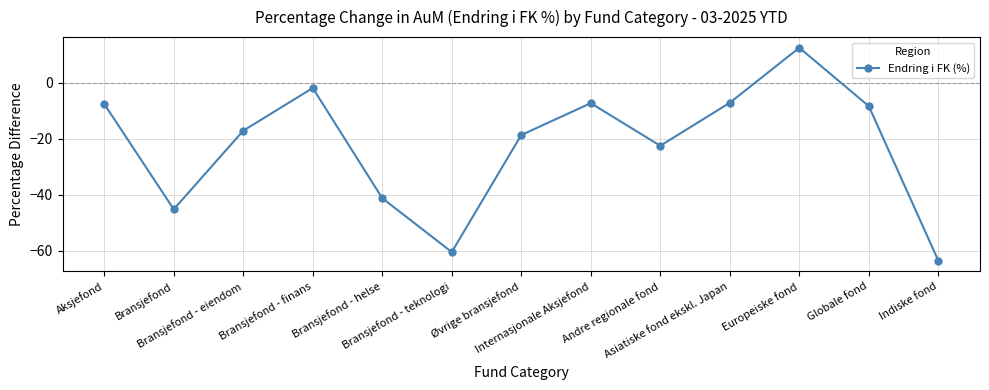

How many interior local valleys (lower than both neighbors) does the data have?

3